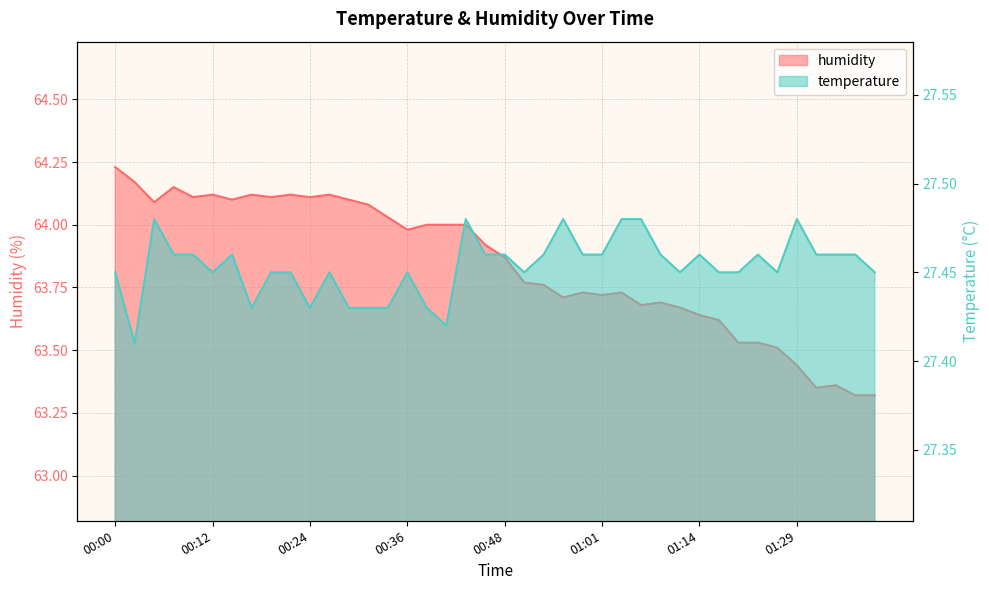

Between 00:00 and 00:53, which series saw the biggest shift?

humidity